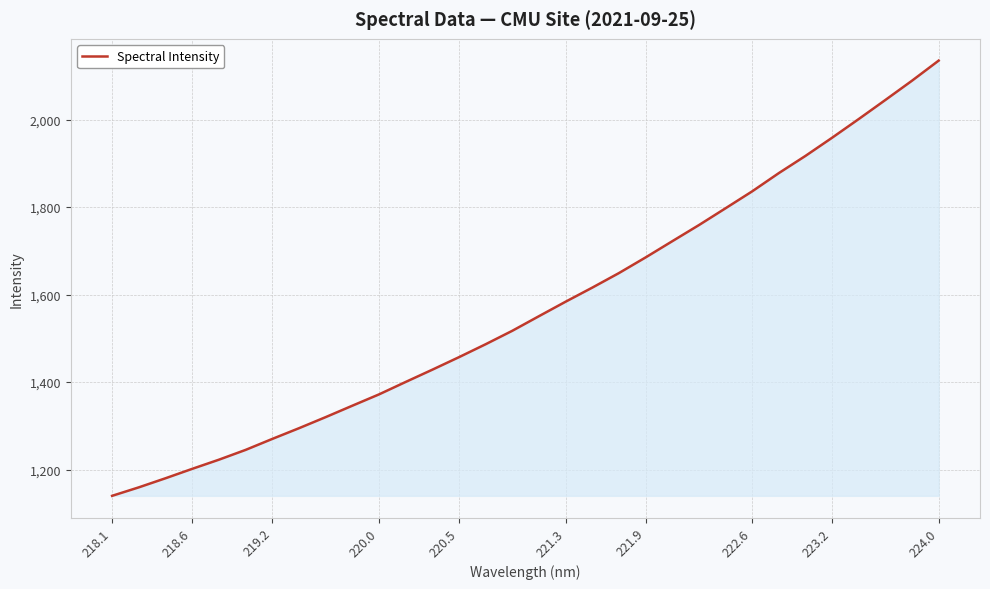

What is the minimum value shown in the chart?

1139.8